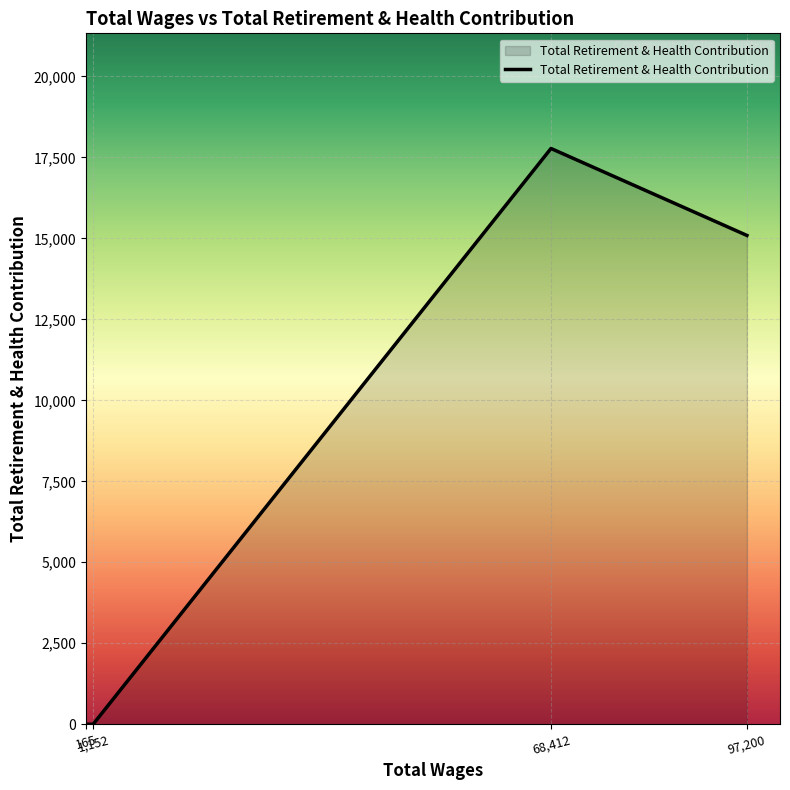

Where is the data nearest to the value 8888?

97,200